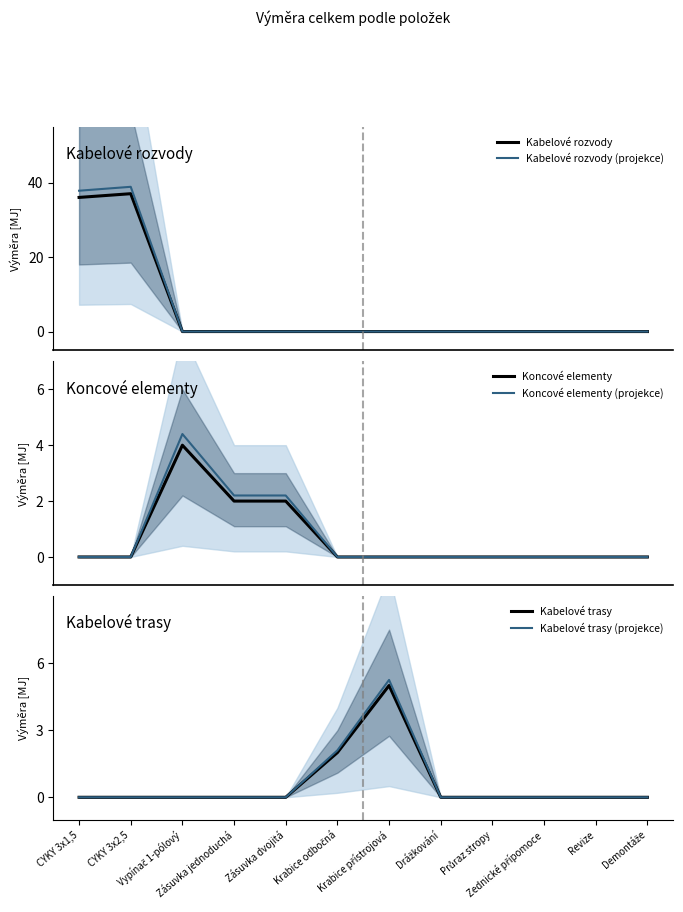

How many values in Kabelové trasy (projekce) are above zero?

2